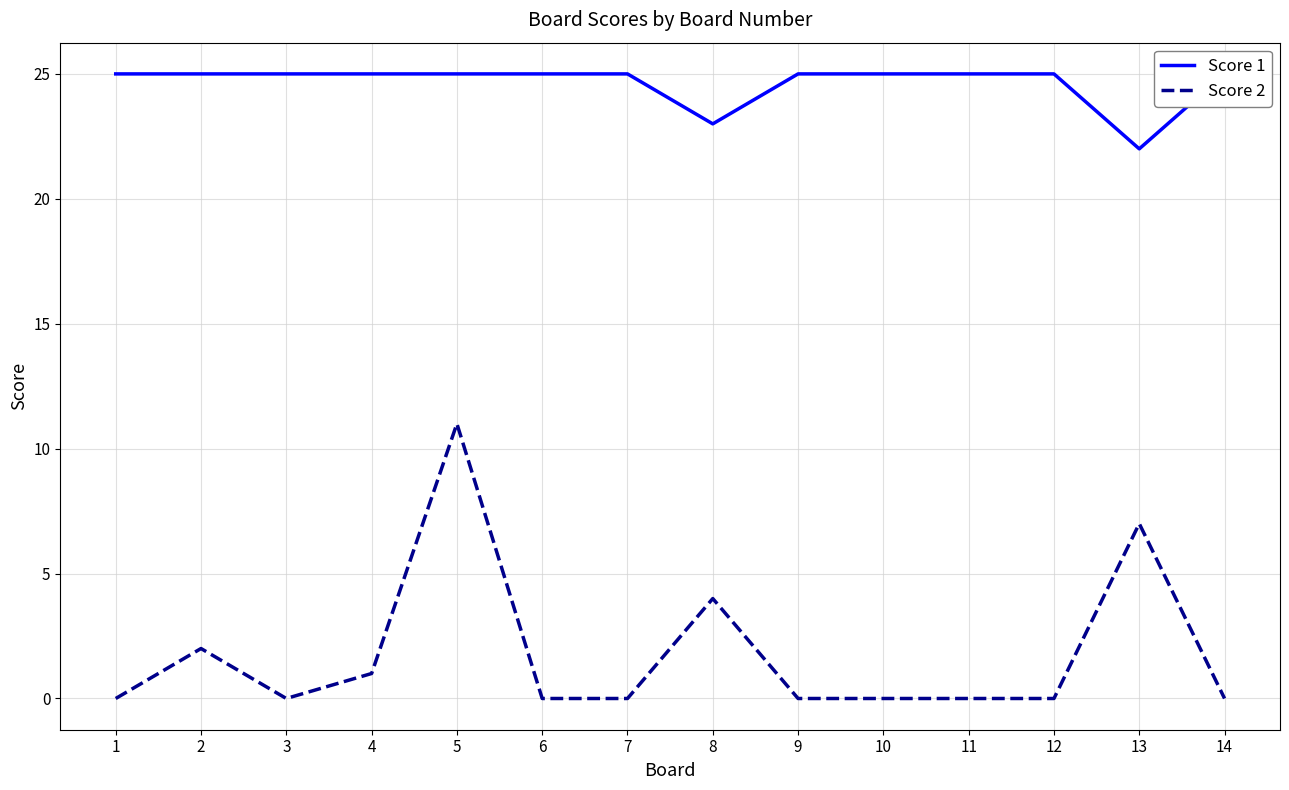

Which label corresponds to the largest value in the chart?

1